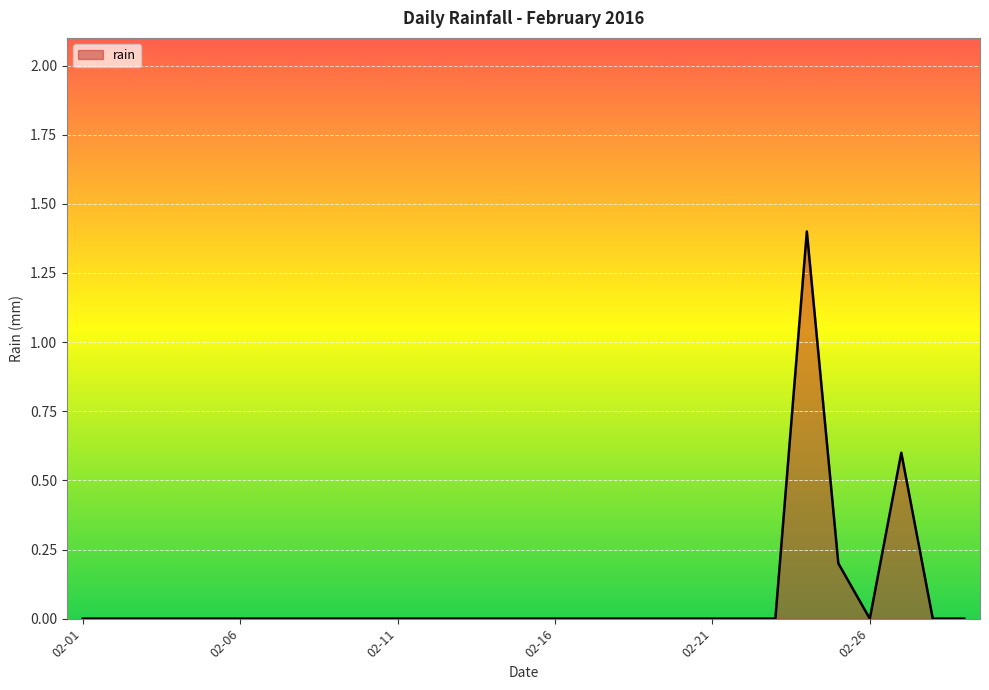

What is the difference between the maximum and minimum values?

1.4